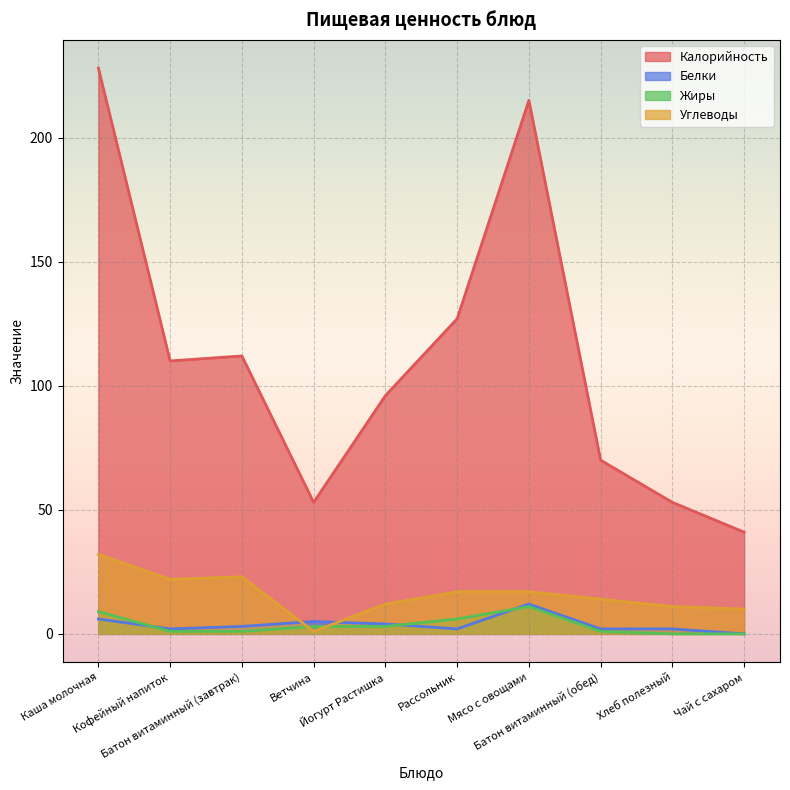

What is the label of the 10th point from the right?

Каша молочная